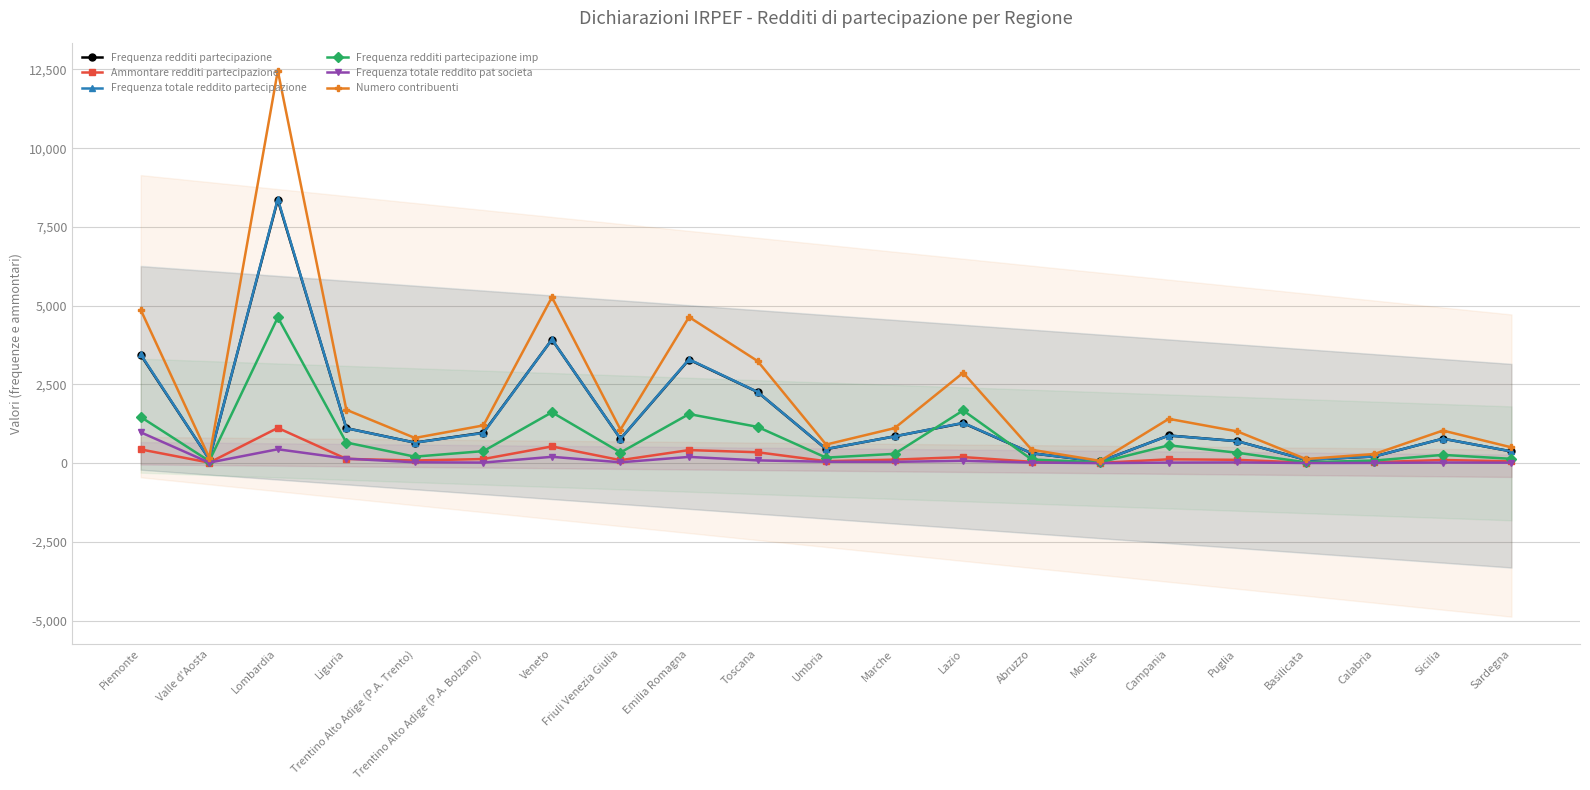

What is the difference between the Frequenza redditi partecipazione values at Calabria and Umbria?

233.0